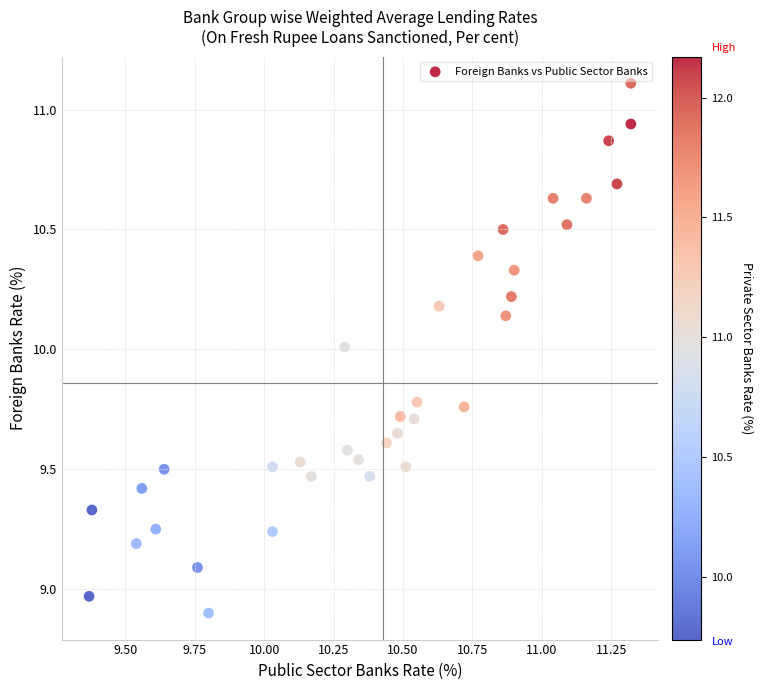

What is the range of X values (max minus min)?

2.0